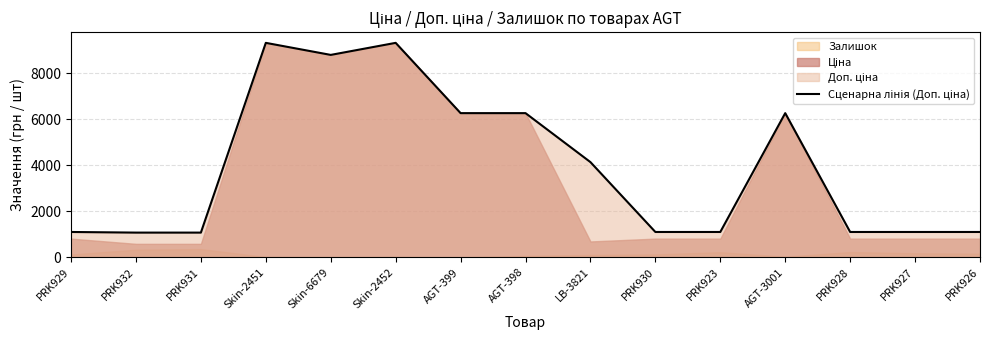

What is the change in value from PRK929 to PRK931?

-27.3